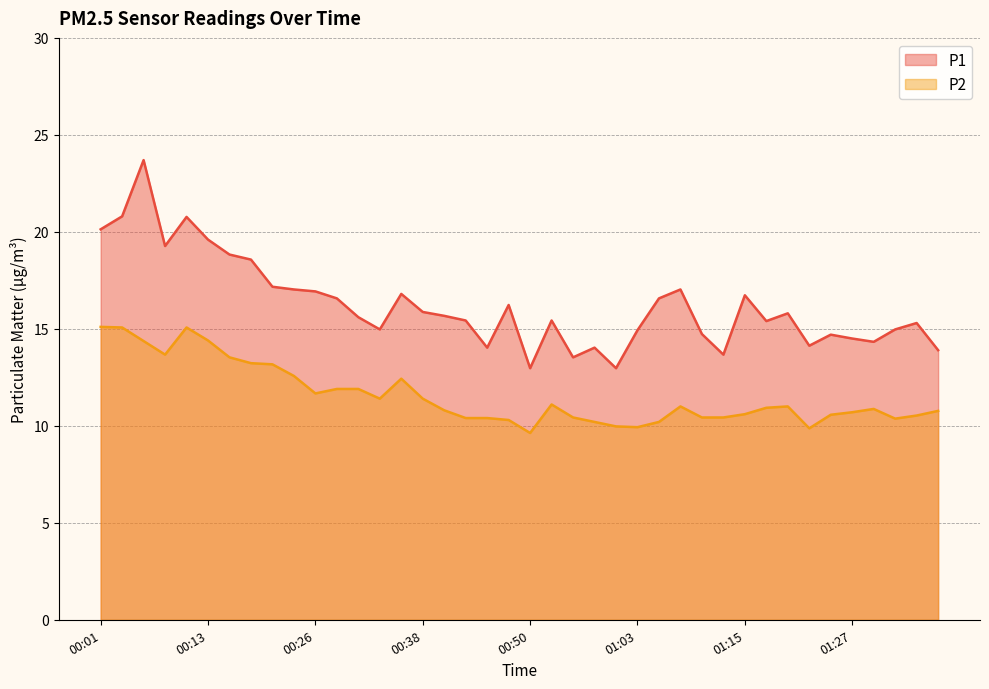

What is the difference between the highest and lowest values at 00:26?

5.3